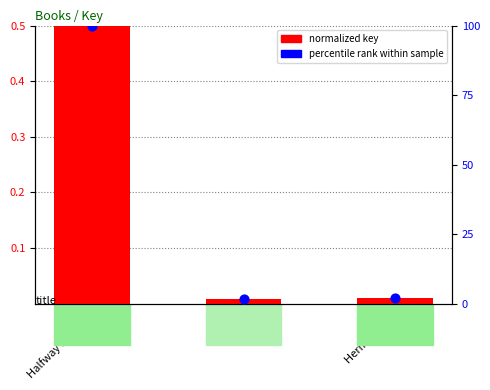

What is the total value across all series at Victory?

1.7